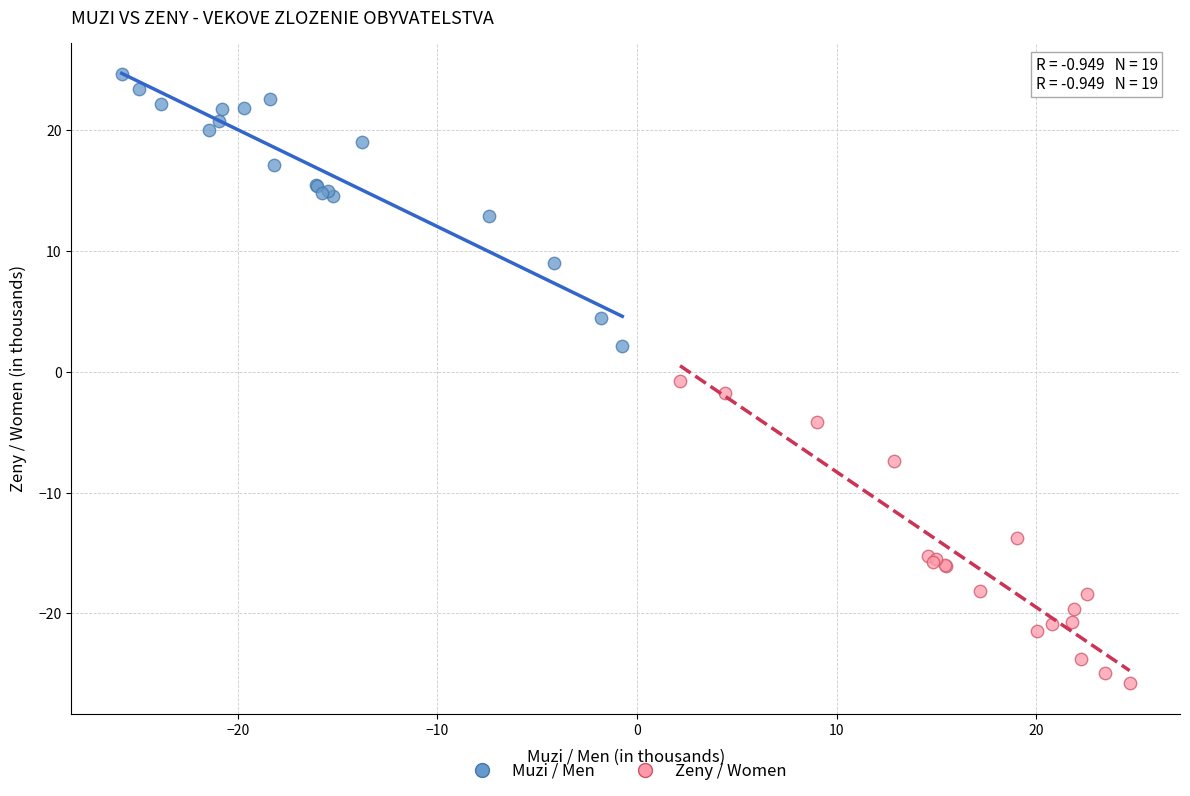

Which series contains the highest Y value?

Muzi / Men